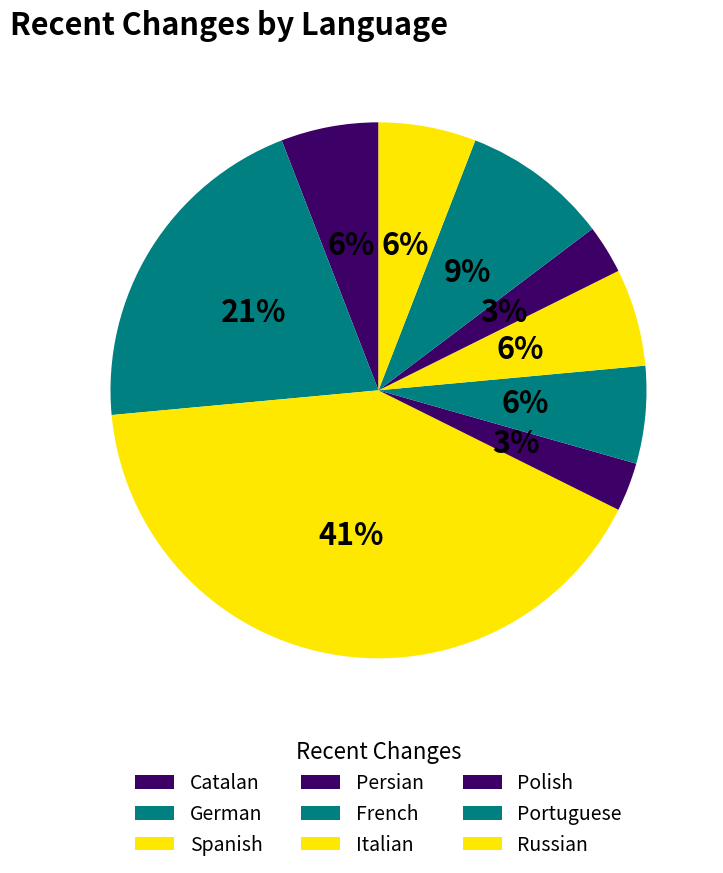

True or false: Polish accounts for 1% of the total.

False